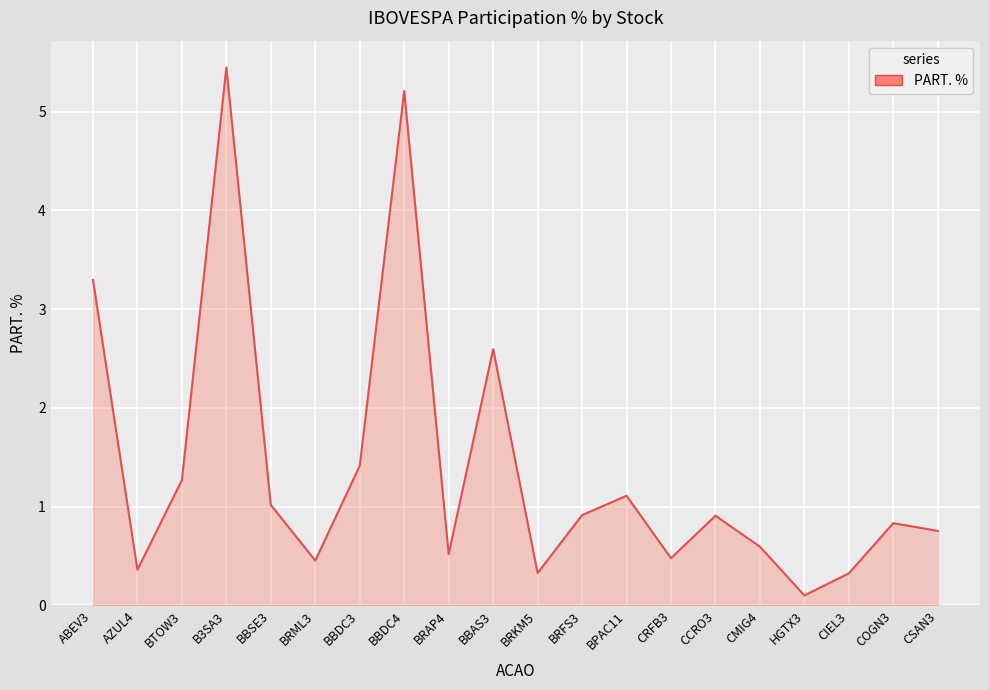

At which category does the data reach its first local valley?

AZUL4